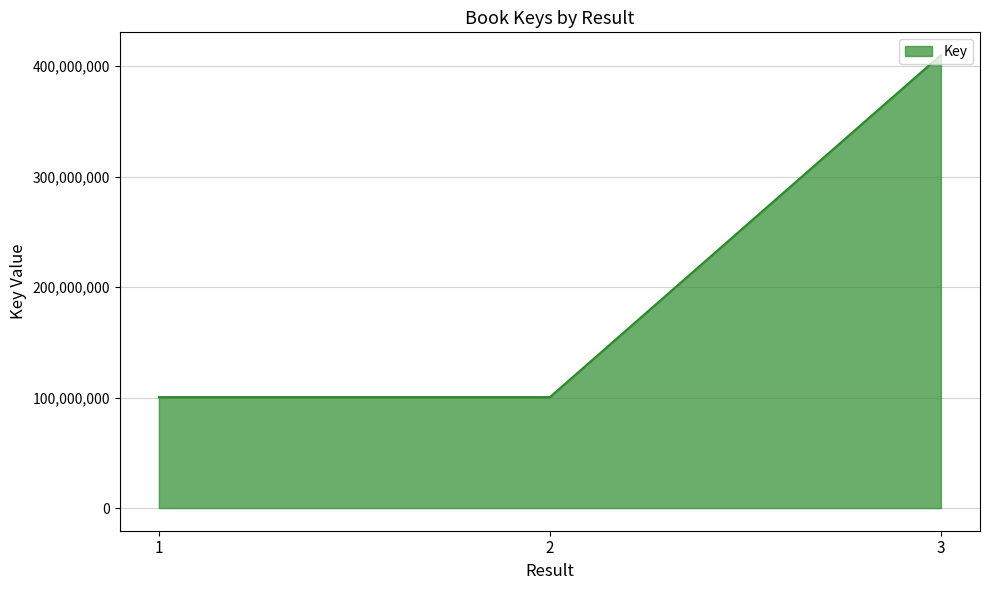

How many values are below 100429808?

1